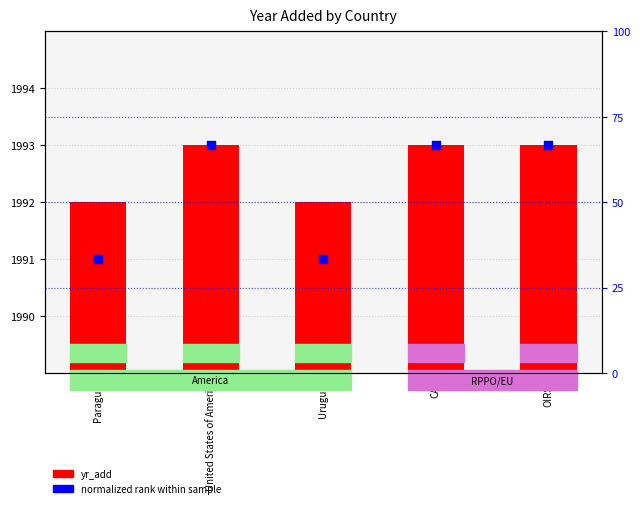

What are all the series names shown in the legend?

yr_add, normalized rank